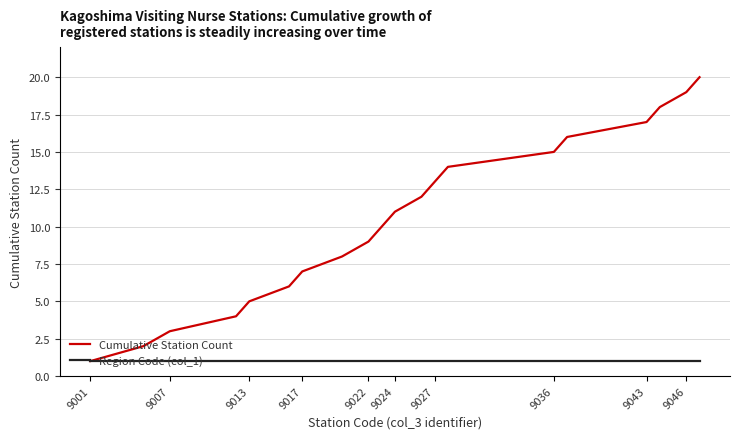

Which series has the largest range (max minus min)?

Cumulative Station Count